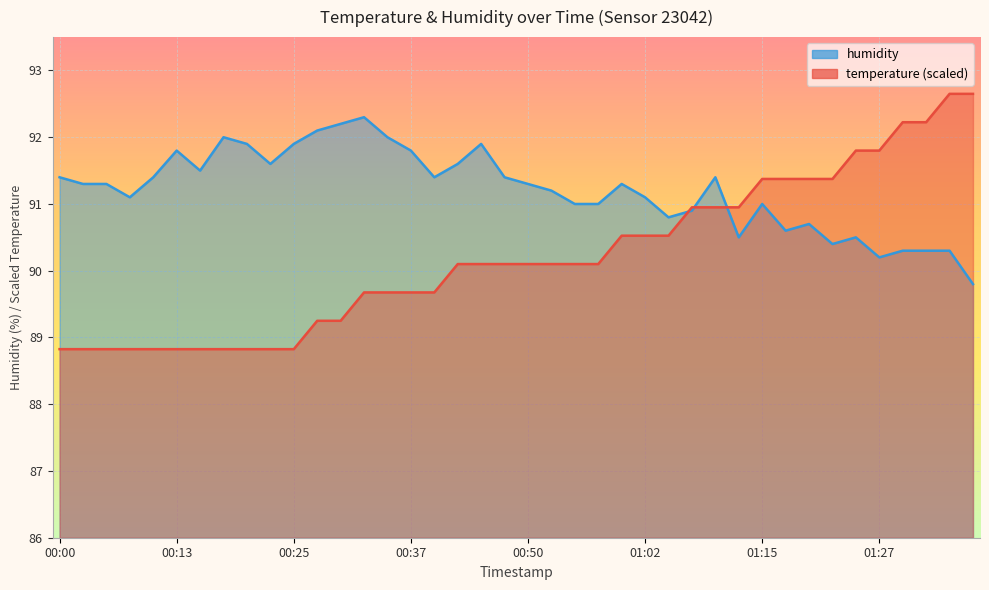

What is the sum of all humidity values?

3648.5